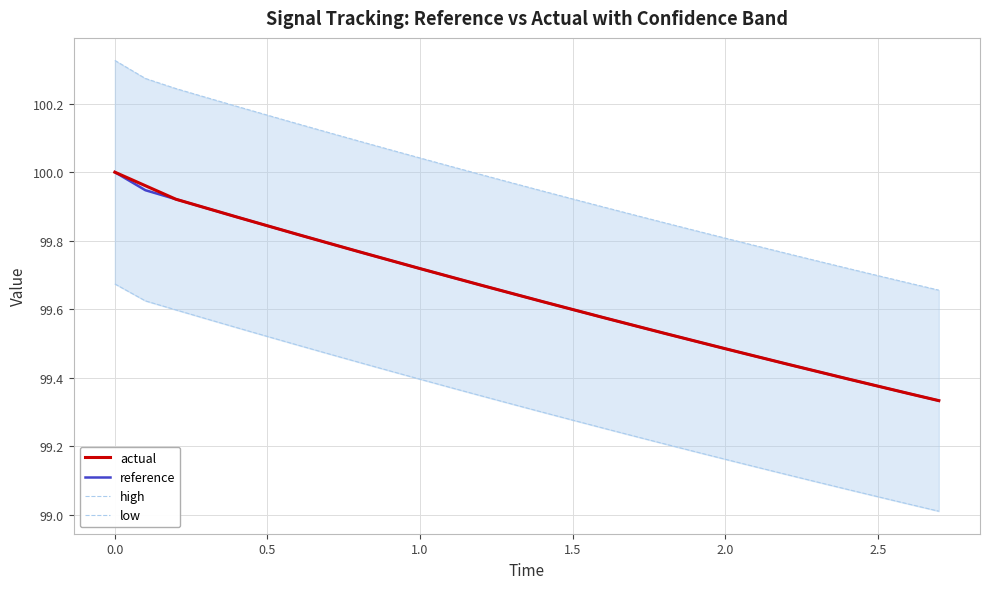

True or false: actual and low intersect in this chart.

False